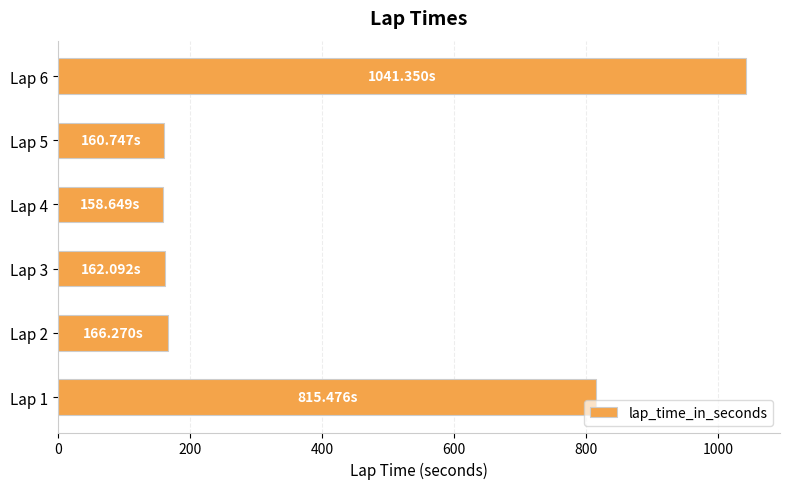

What is the ratio of the value at Lap 4 to the value at Lap 2?

1.0